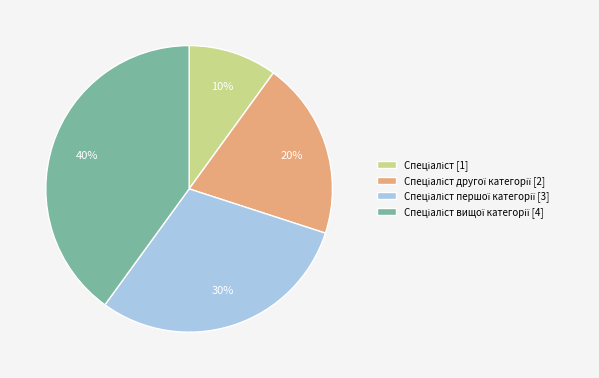

Is there any slice that represents more than half of the pie?

No